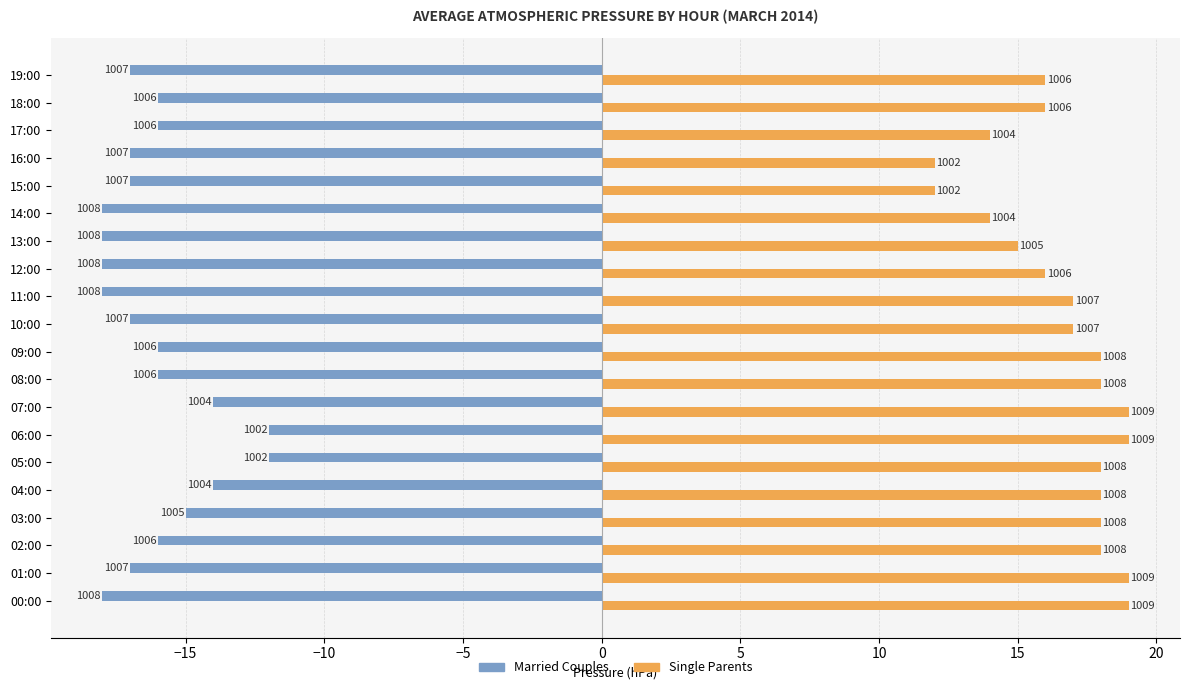

What are all the series names shown in the legend?

Married Couples, Single Parents